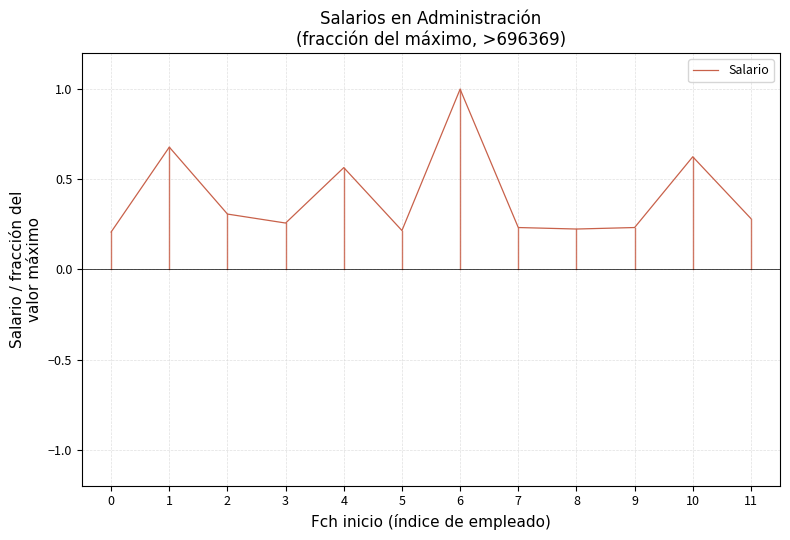

True or false: the data shows 0.5 at 2.

False